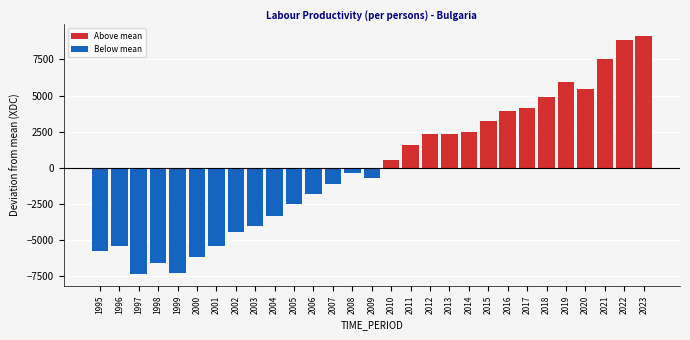

What is the smallest value displayed?

-7355.7